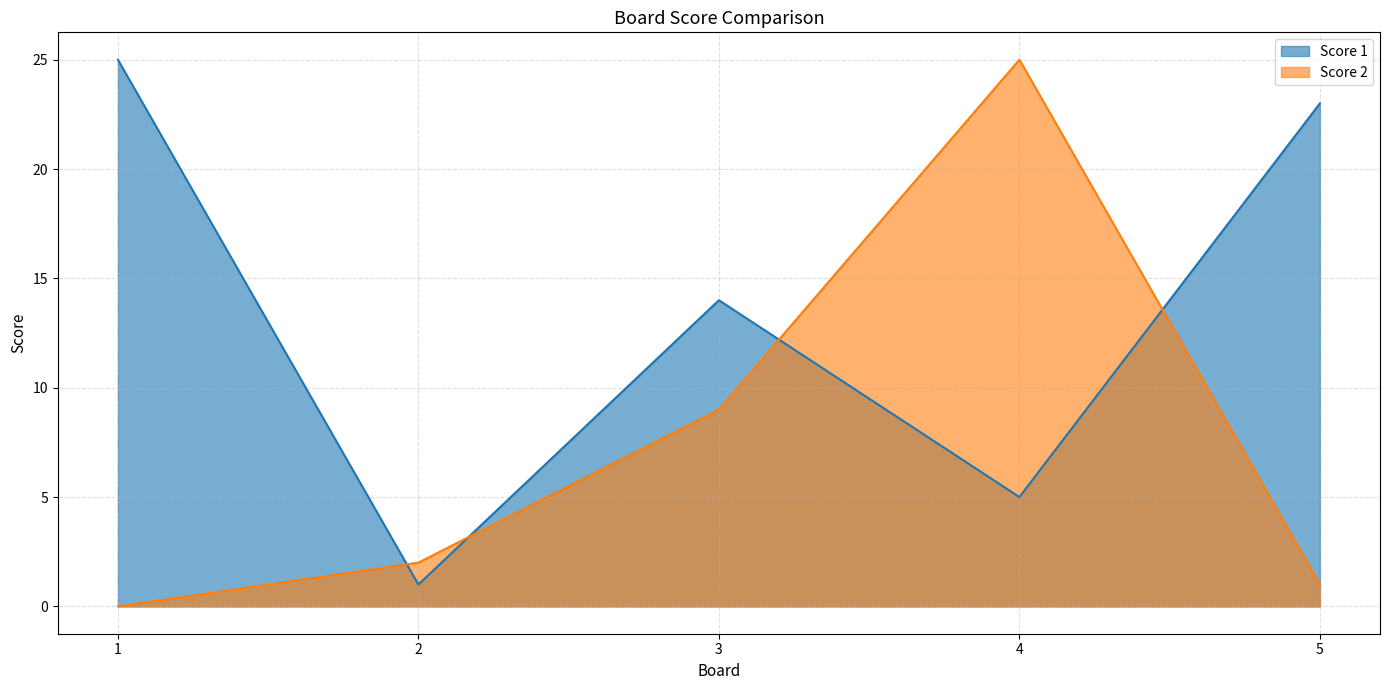

Reading left to right, list all the values displayed in this chart.

Score 1: 1=25	2=1	3=14	4=5	5=23
Score 2: 1=0	2=2	3=9	4=25	5=1